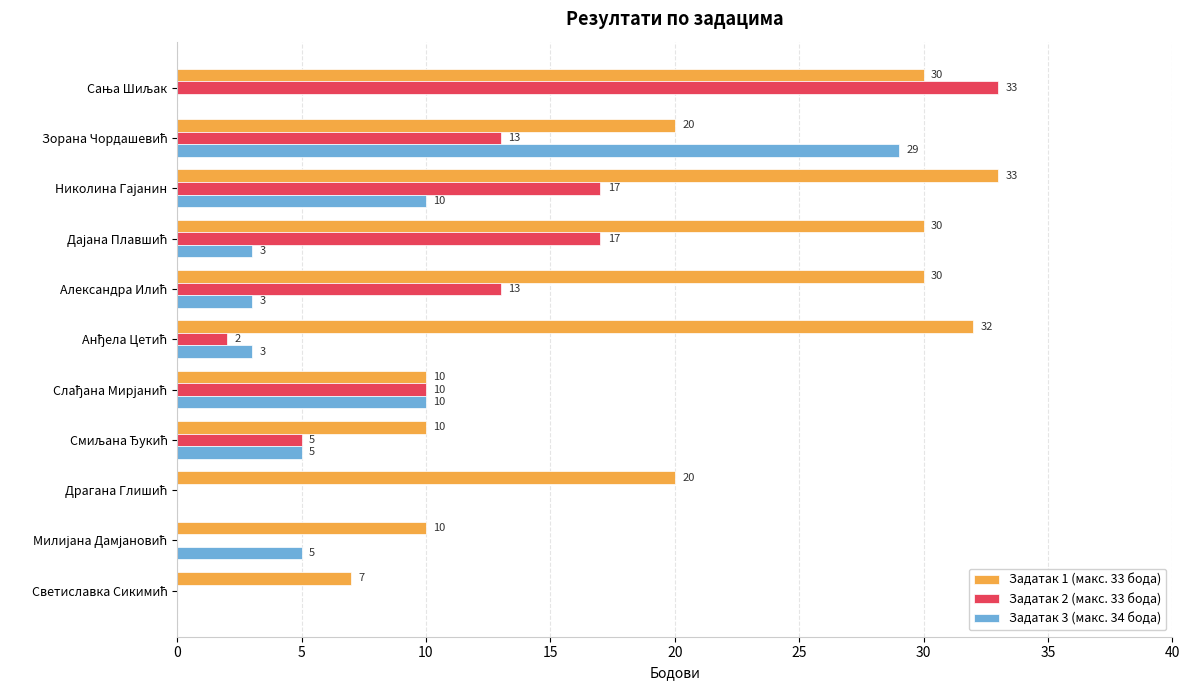

Which series has the largest total across all categories?

Задатак 1 (макс. 33 бода)